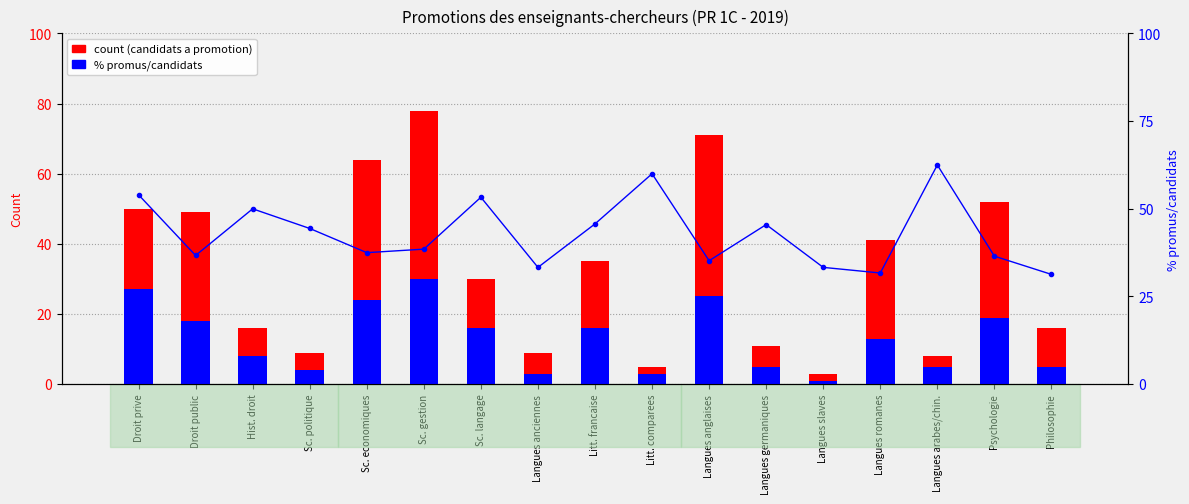

Between Litt. comparees and Langues romanes, which is larger?

Langues romanes